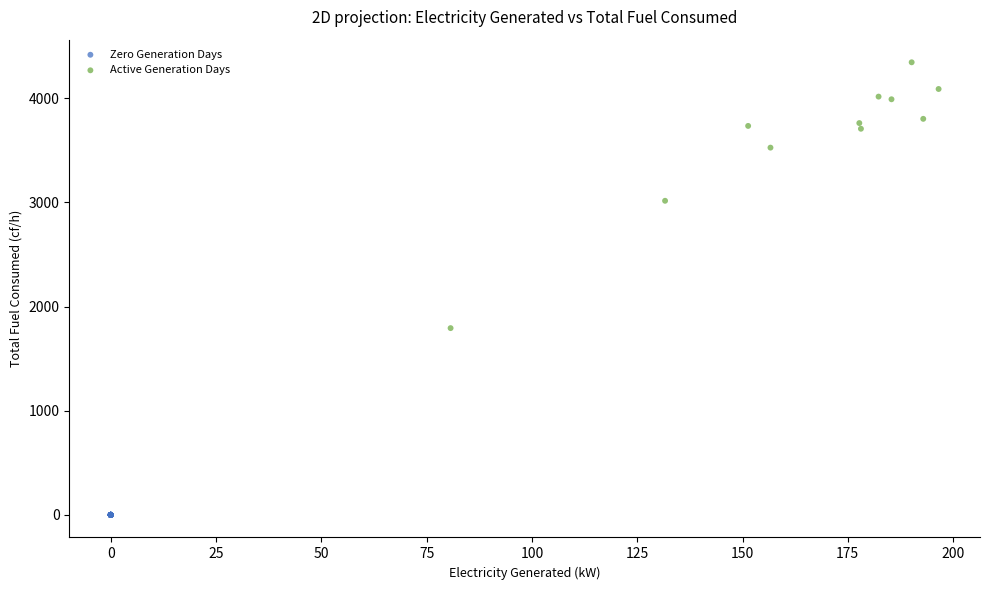

Which series reaches the maximum Y coordinate?

Active Generation Days